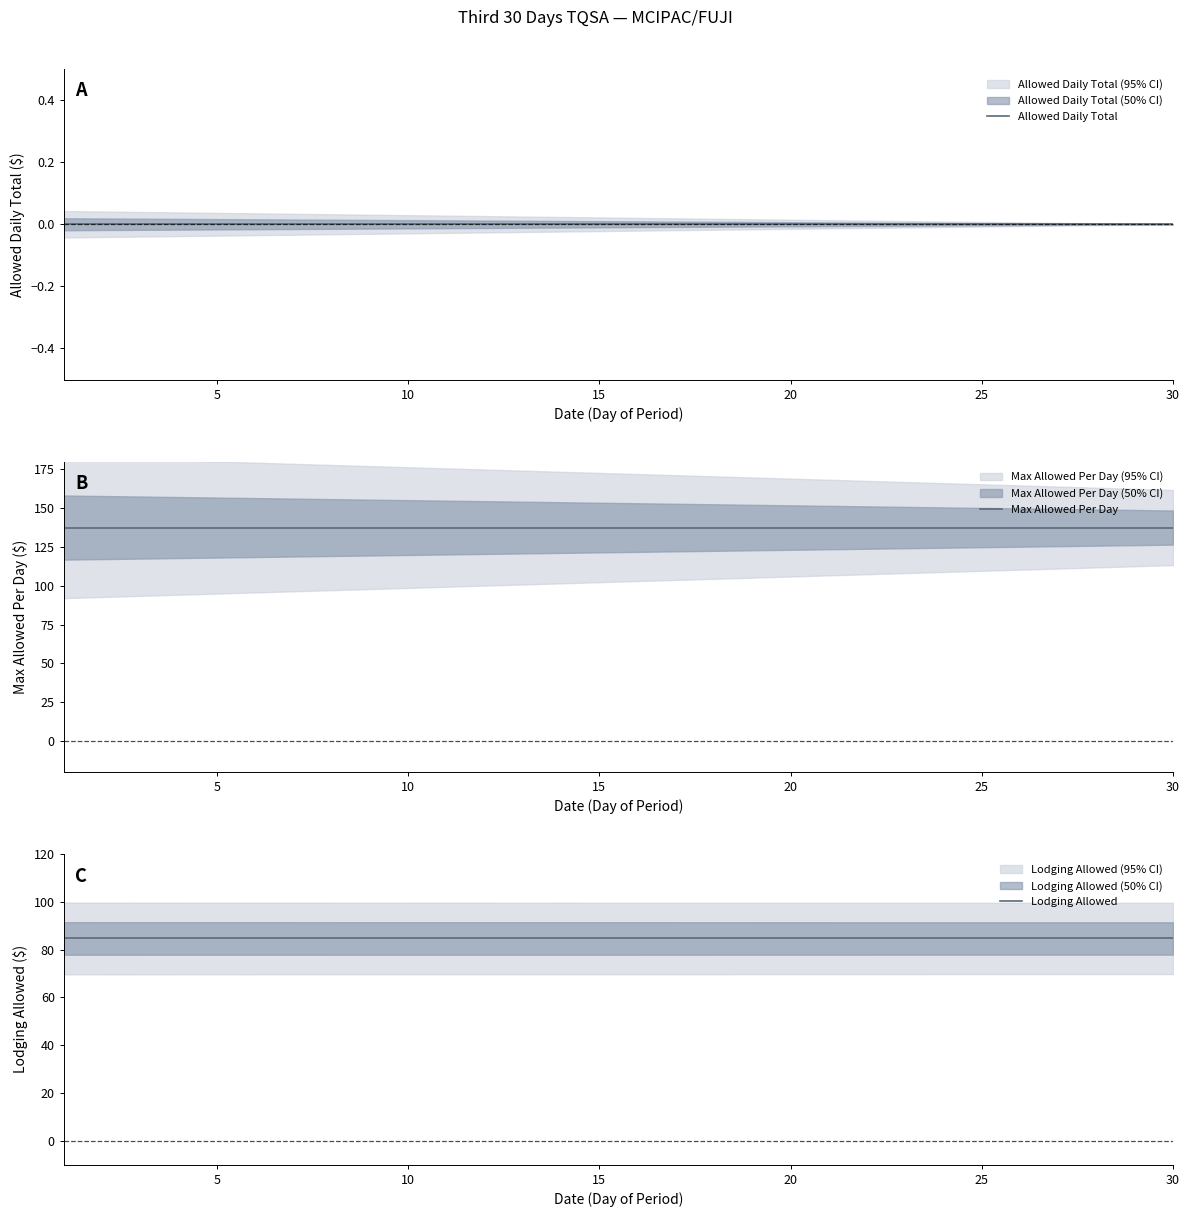

Which series has the widest spread of values?

Allowed Daily Total